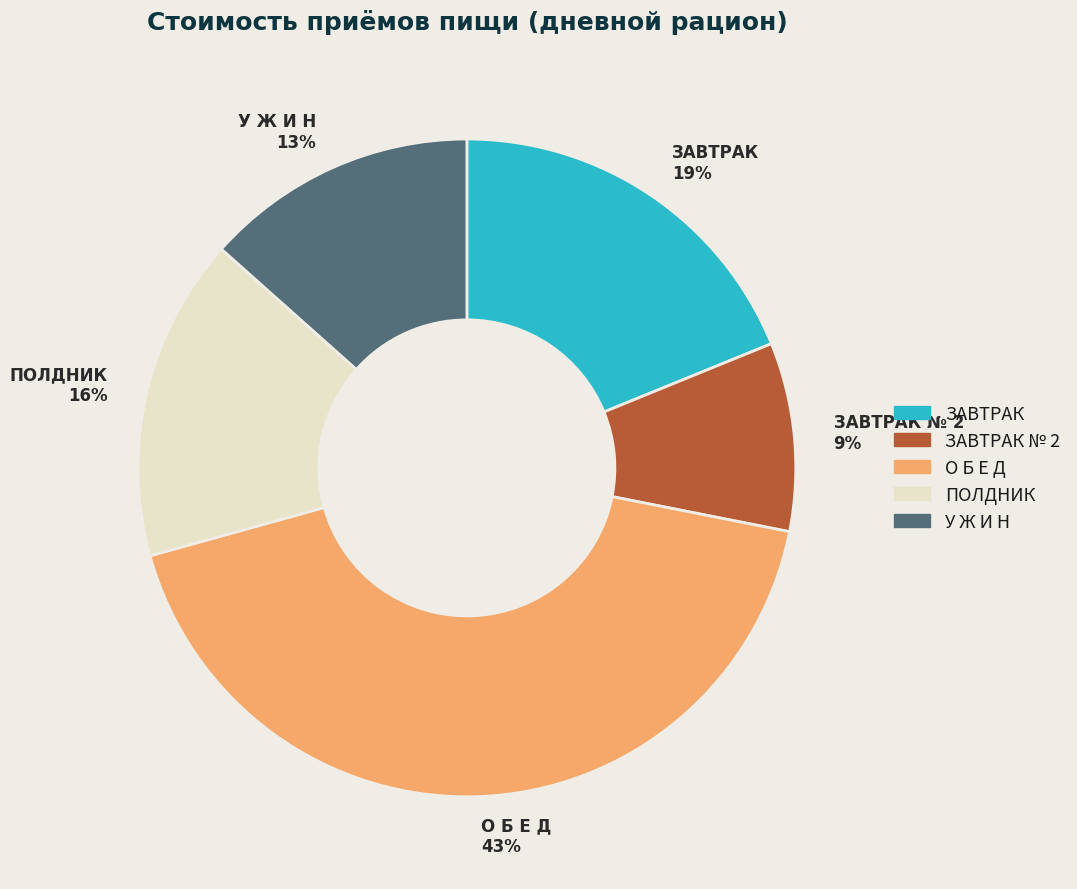

Is there a majority slice in this chart?

No